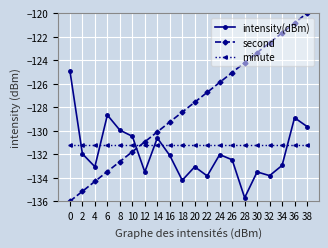

What are all the series names shown in the legend?

intensity(dBm), second, minute